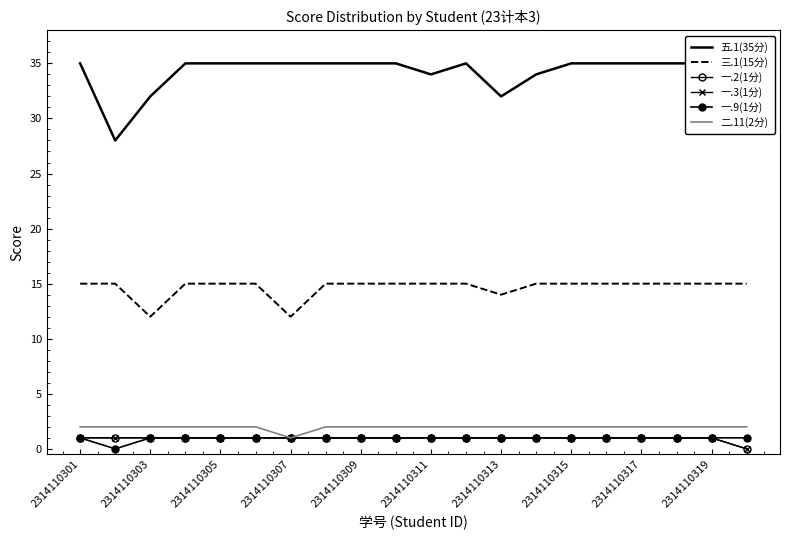

Read the 一.9(1分) value at 19.

1